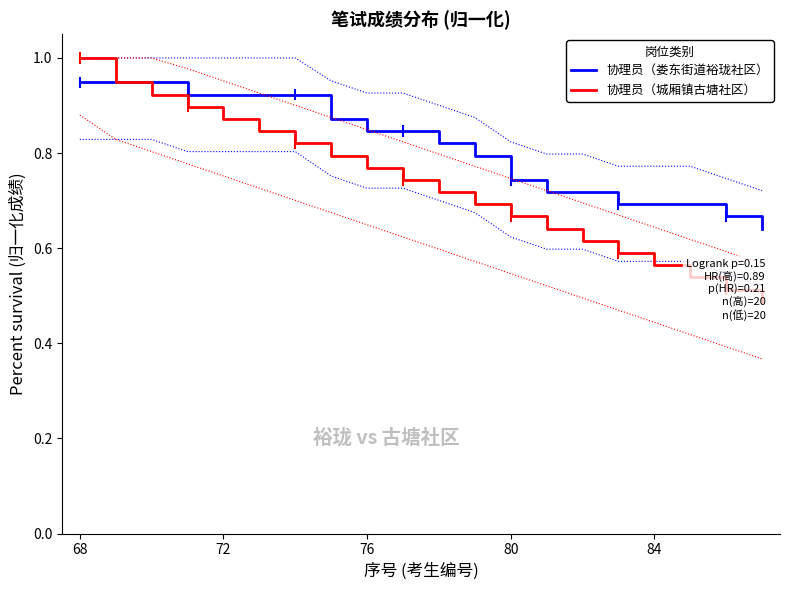

The value of 协理员（娄东街道裕珑社区） at 84 is 0.3. True or false?

False